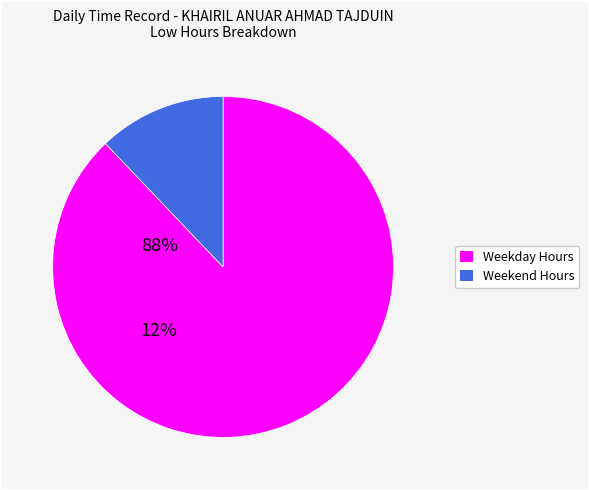

Is there any slice that represents more than half of the pie?

Yes